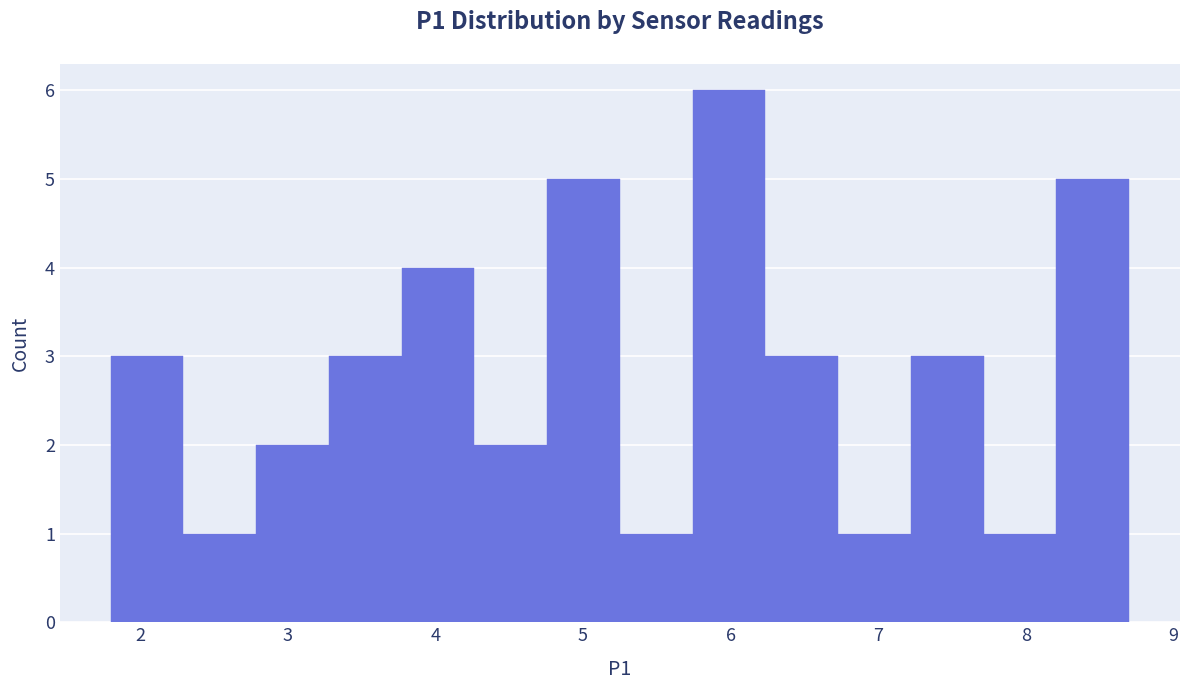

Reading left to right, transcribe this chart: for each bar, give the range it covers on the x-axis and its height. Neither the bar edges nor the heights are printed on the chart, so give them approximately, as read against the axes.

1.8 to 2.3: 3
2.3 to 2.8: 1
2.8 to 3.3: 2
3.3 to 3.8: 3
3.8 to 4.3: 4
4.3 to 4.8: 2
4.8 to 5.3: 5
5.3 to 5.7: 1
5.7 to 6.2: 6
6.2 to 6.7: 3
6.7 to 7.2: 1
7.2 to 7.7: 3
7.7 to 8.2: 1
8.2 to 8.7: 5